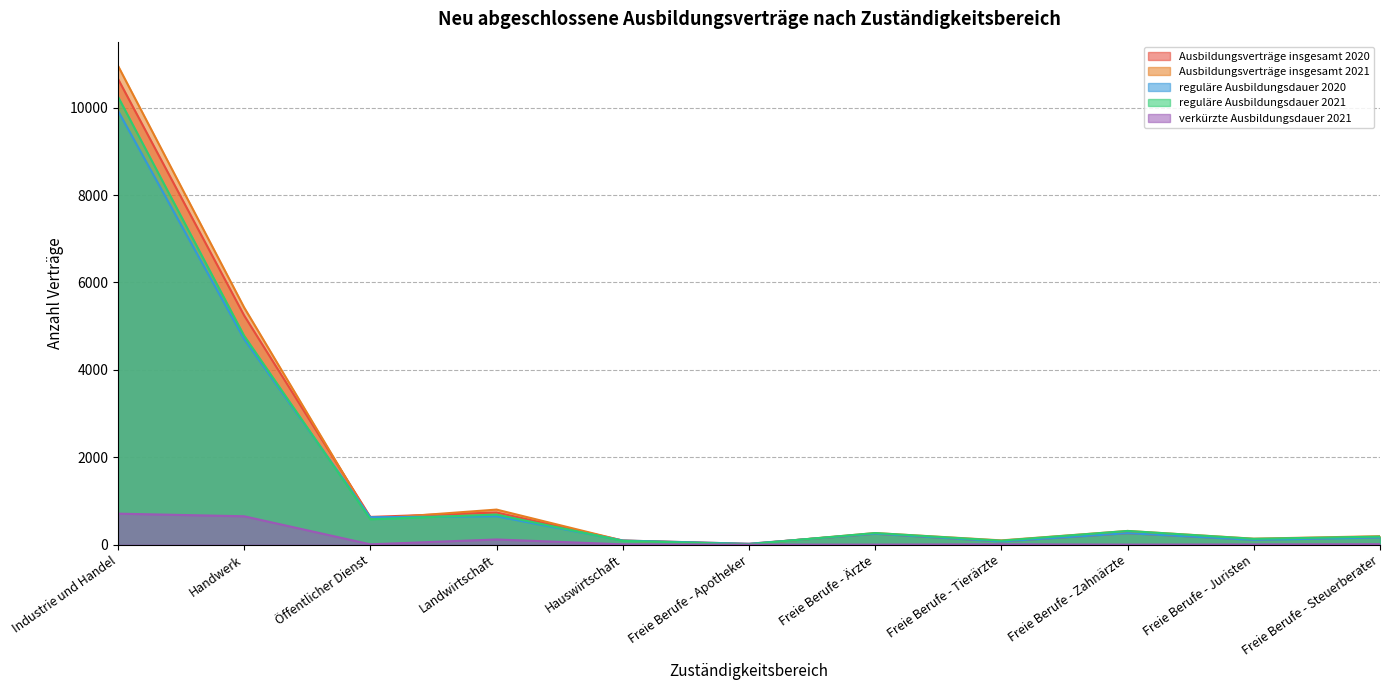

At which category does the chart reach its minimum across all series?

Freie Berufe - Apotheker